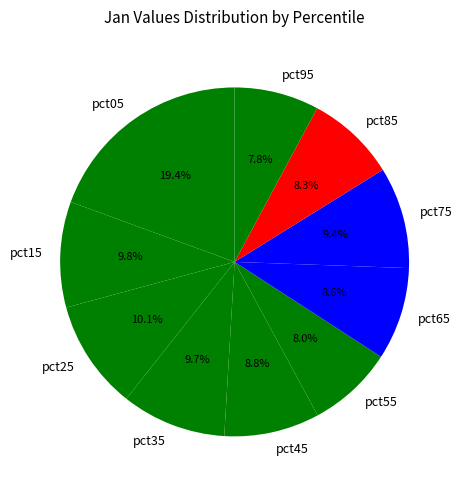

How many slices are in this pie chart?

10